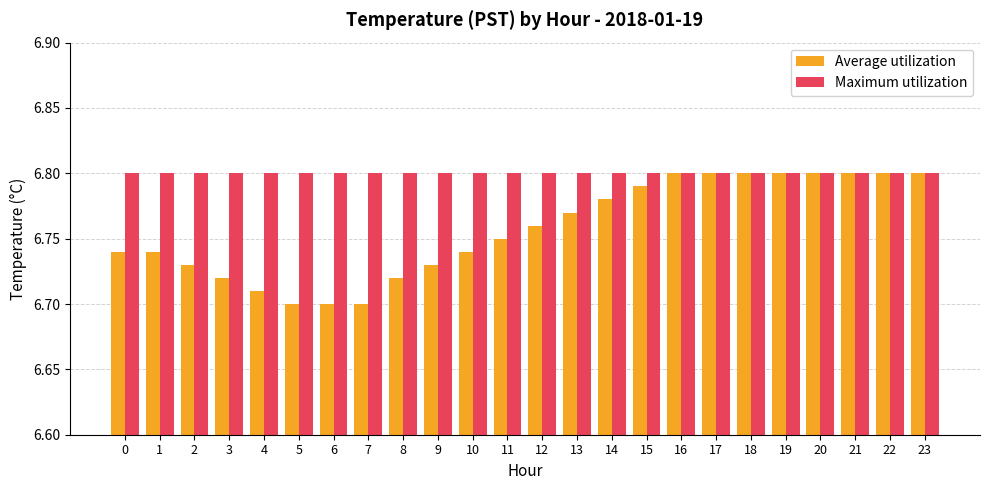

Which series has the largest range (max minus min)?

Average utilization